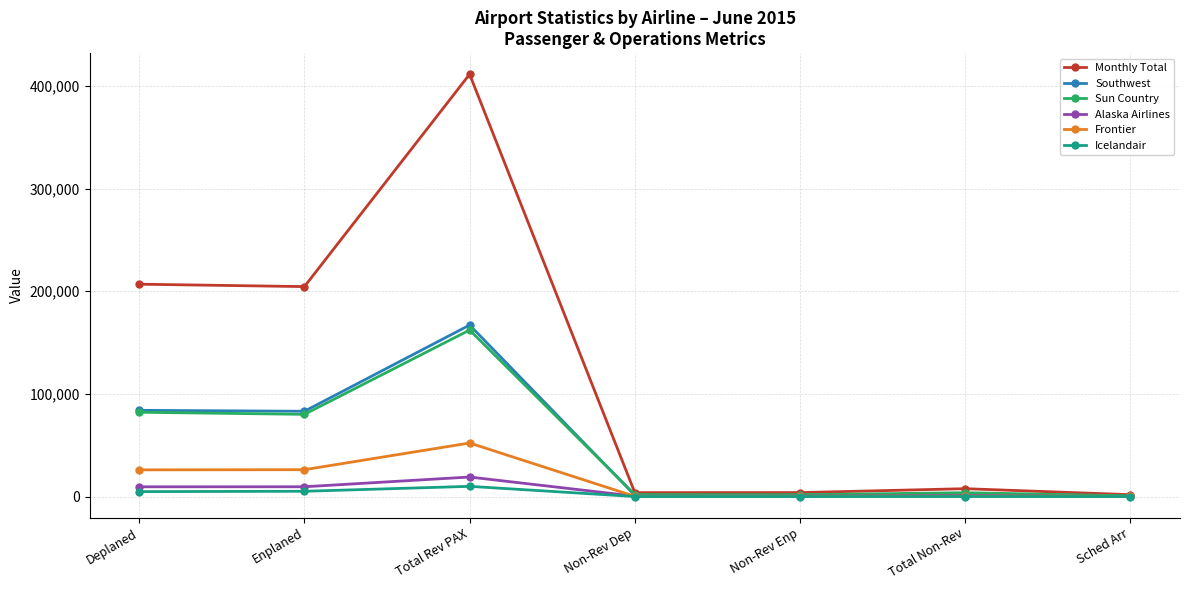

Between Deplaned and Total Rev PAX, which series saw the biggest shift?

Monthly Total